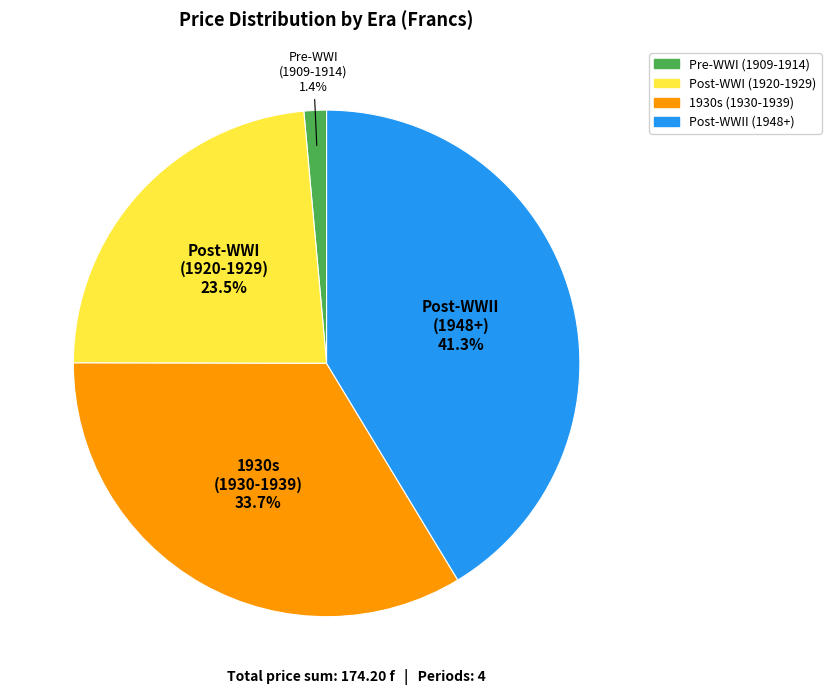

Which has a higher value, Post-WWI (1920-1929) or Post-WWII (1948+)?

Post-WWII (1948+)